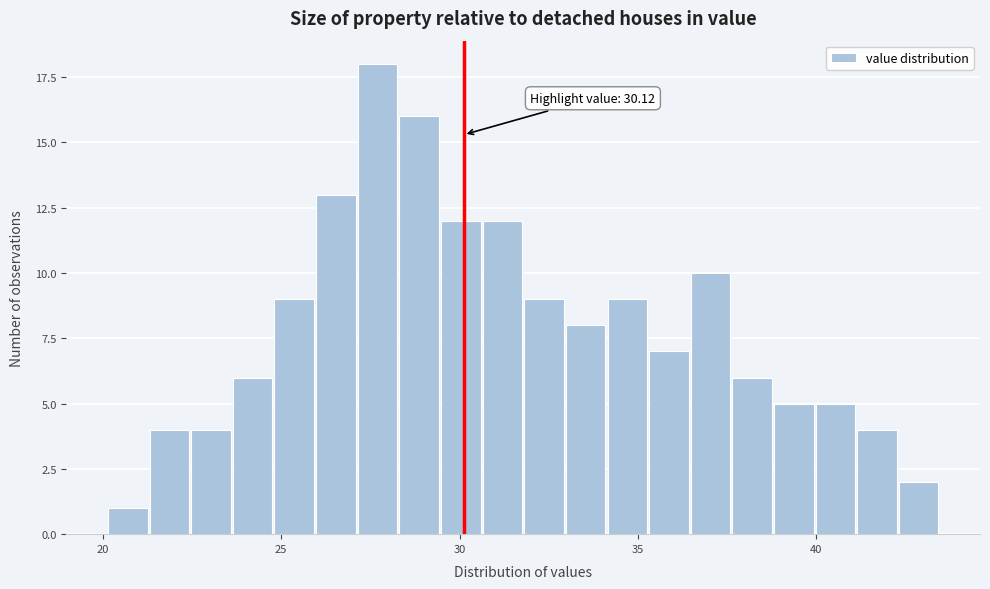

Around what value on the x-axis is the tallest bar? Give the approximate position of its centre, as read against the axis.

27.5